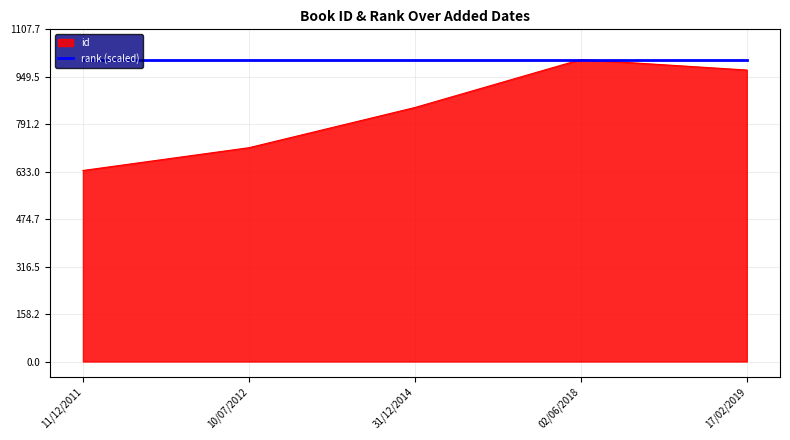

What is the maximum value shown in the chart?

1007